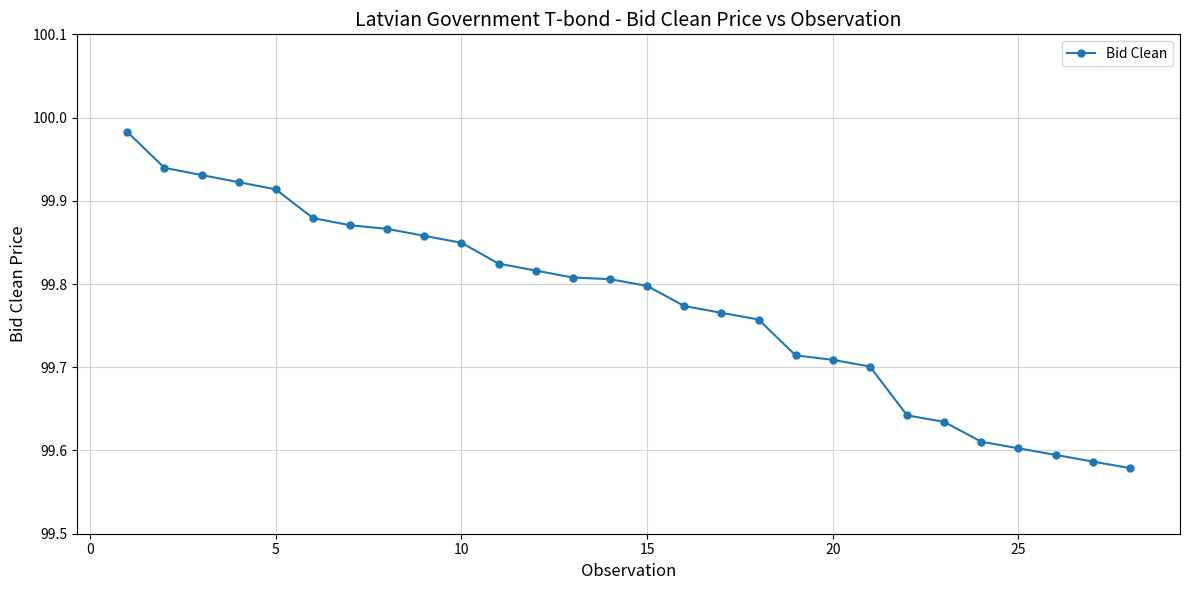

What is the difference between the maximum and minimum values?

0.4